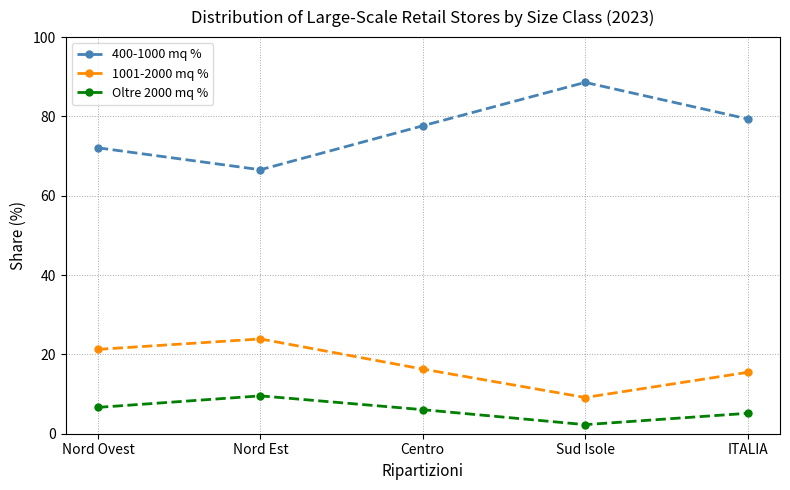

At how many categories does at least one series exceed 67?

4